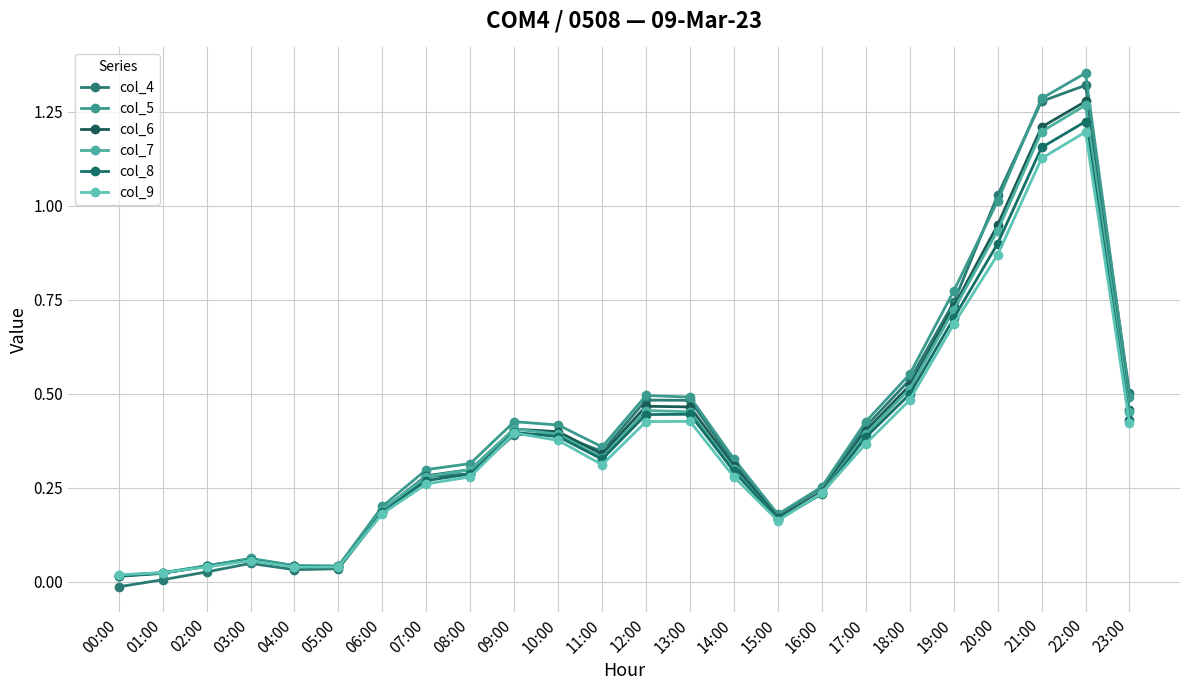

What is the difference between the second highest and minimum values in the col_4 series?

1.3